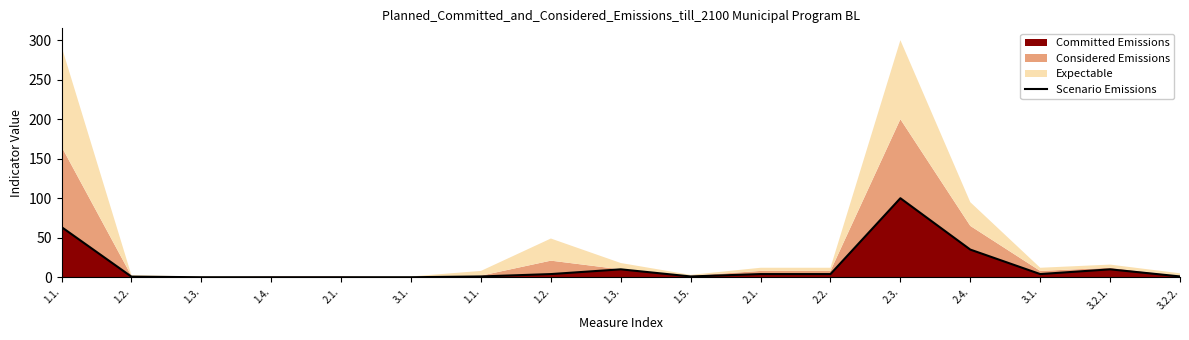

Which label corresponds to the smallest value in the chart?

1.3.